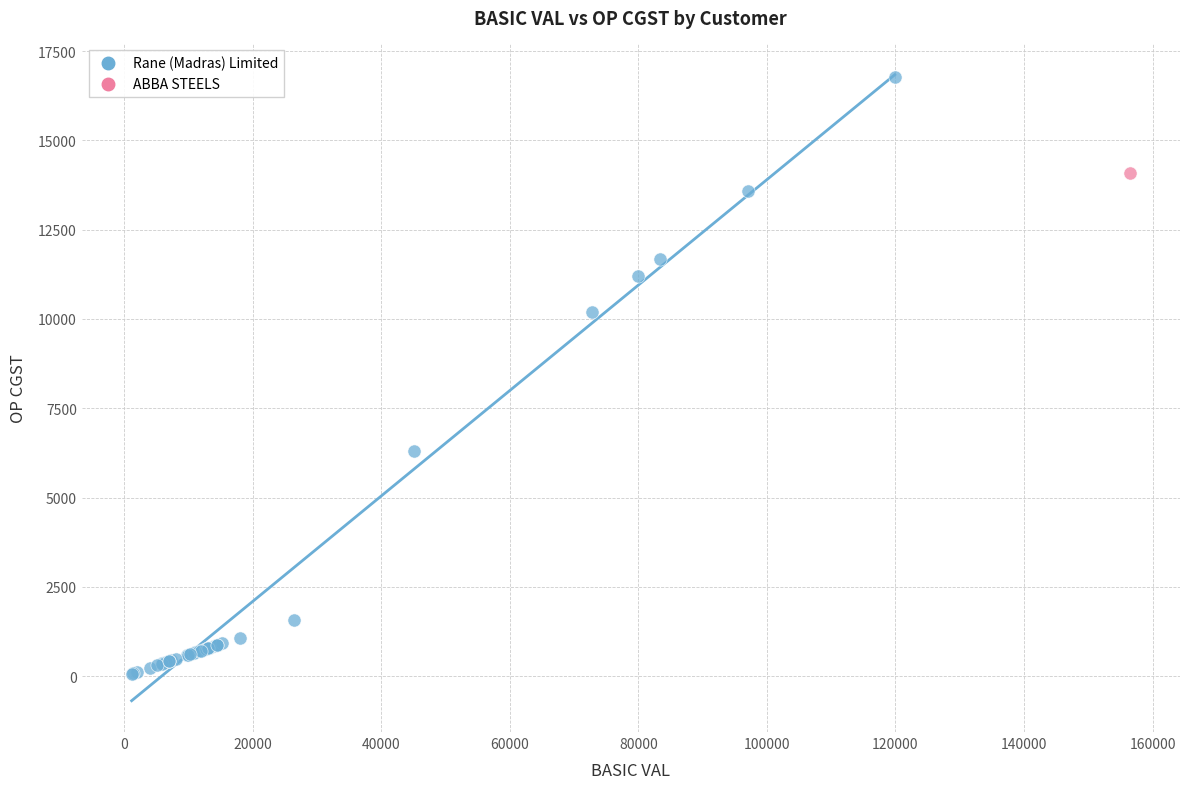

What are all the series names shown in the legend?

Rane (Madras) Limited, ABBA STEELS